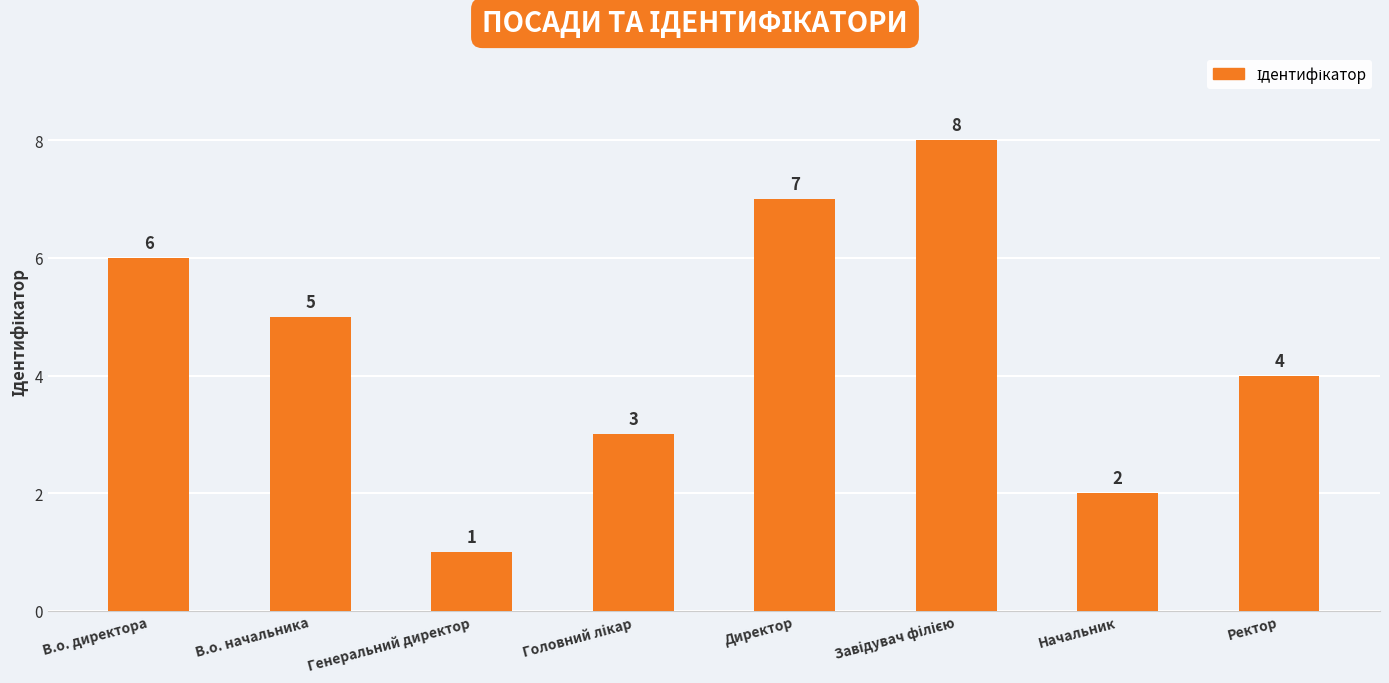

Reading right to left, what are all the values shown in this chart?

4	2	8	7	3	1	5	6